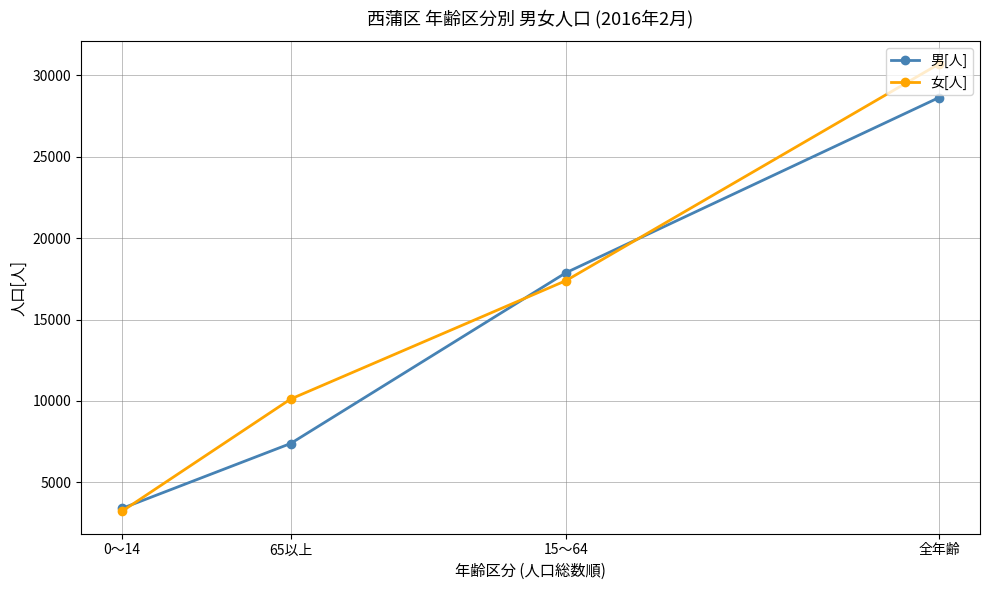

Which series has the largest range (max minus min)?

女[人]